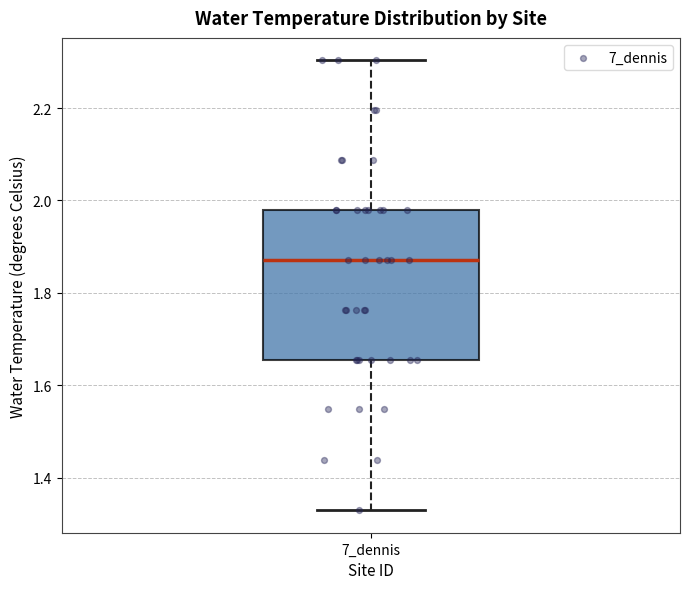

Read this box plot against the y-axis: the position of the median line, the range covered by the box, and the ends of both whiskers. The values are not printed on the chart, so give them approximately, as read against the axis.

median 1.88, box 1.66 to 1.98, whiskers 1.34 to 2.30